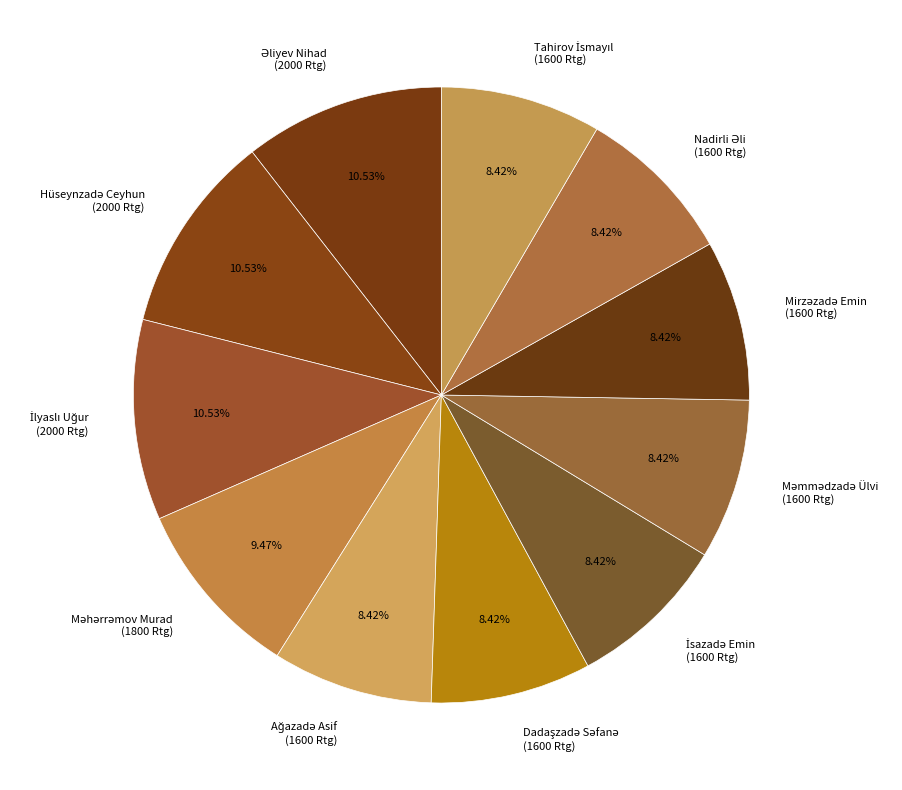

Does any single category account for the majority?

No